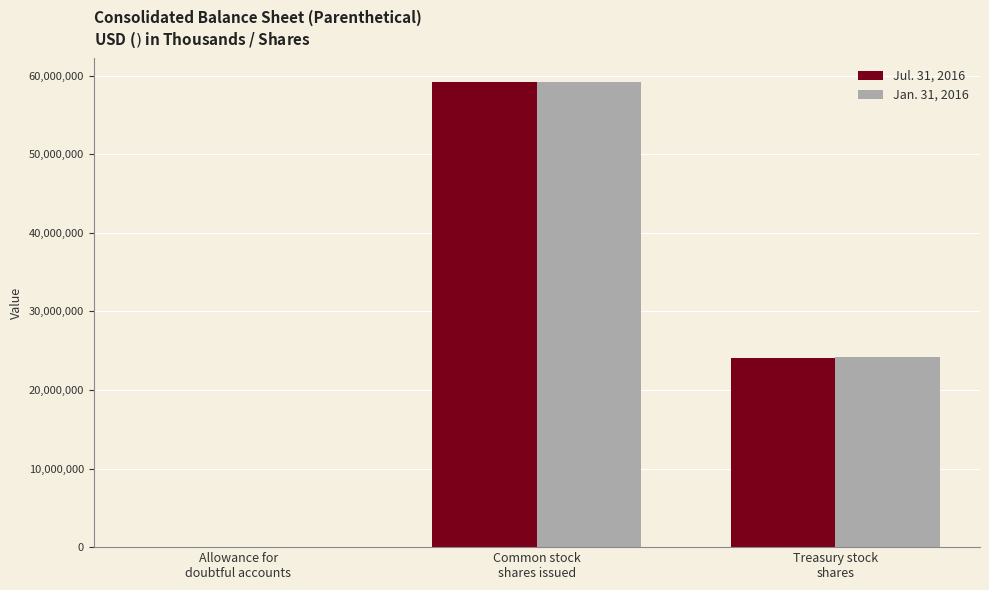

What is the total value across all series at Common stock
shares issued?

118491170